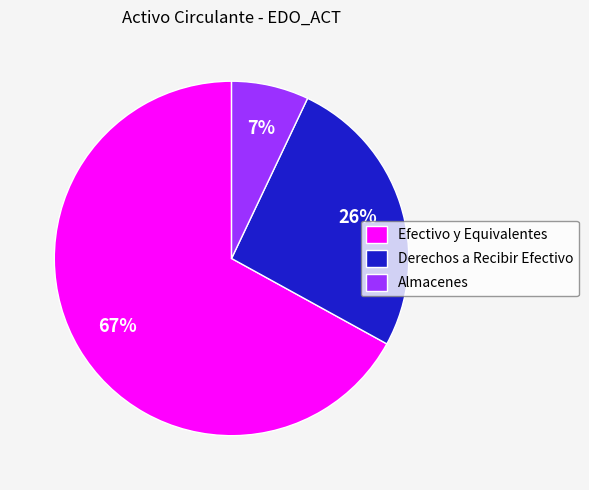

Is the sum of Efectivo y Equivalentes and Derechos a Recibir Efectivo greater than half?

Yes